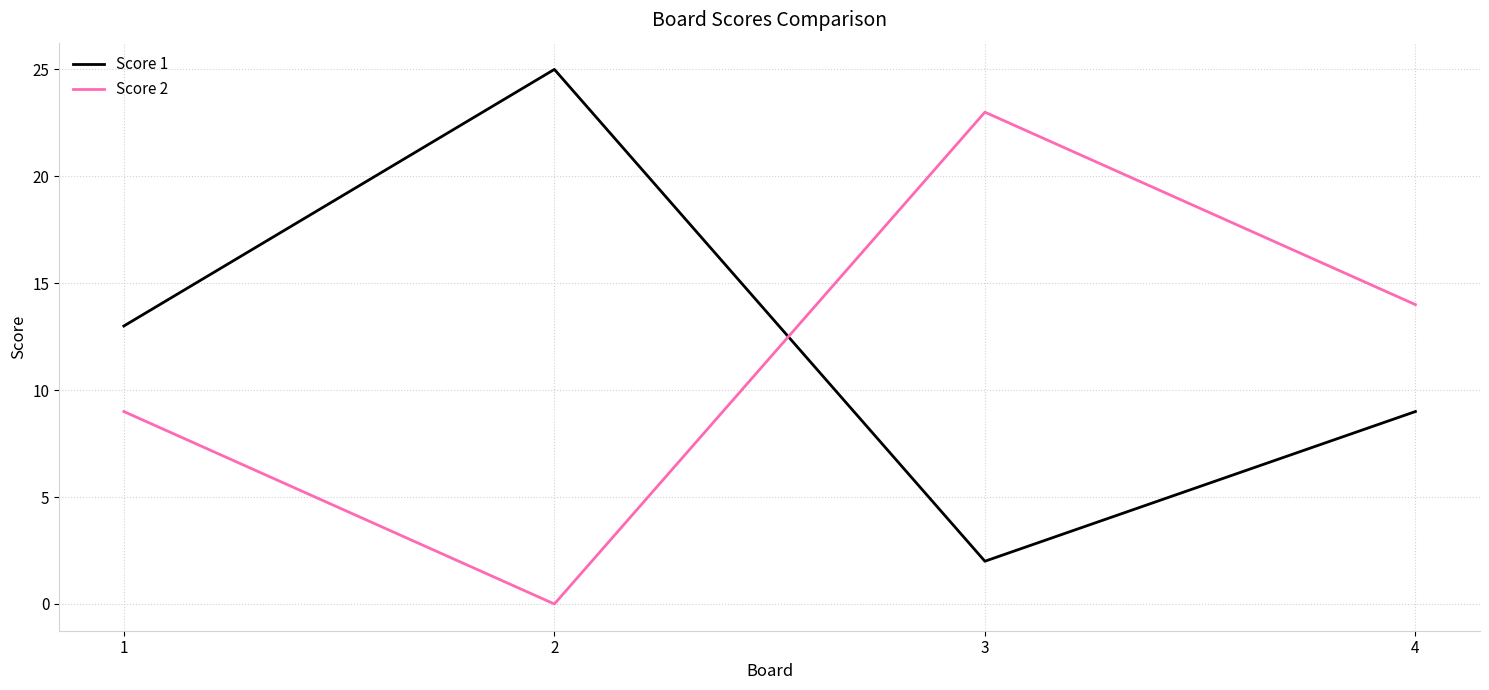

How many intersections are there between Score 1 and Score 2?

1